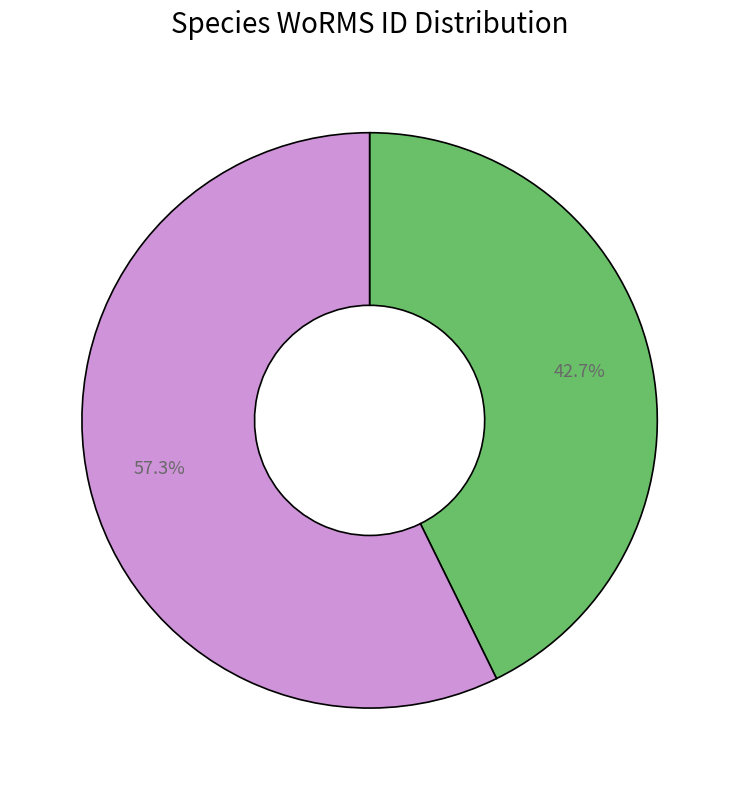

How many segments does this pie chart have?

2